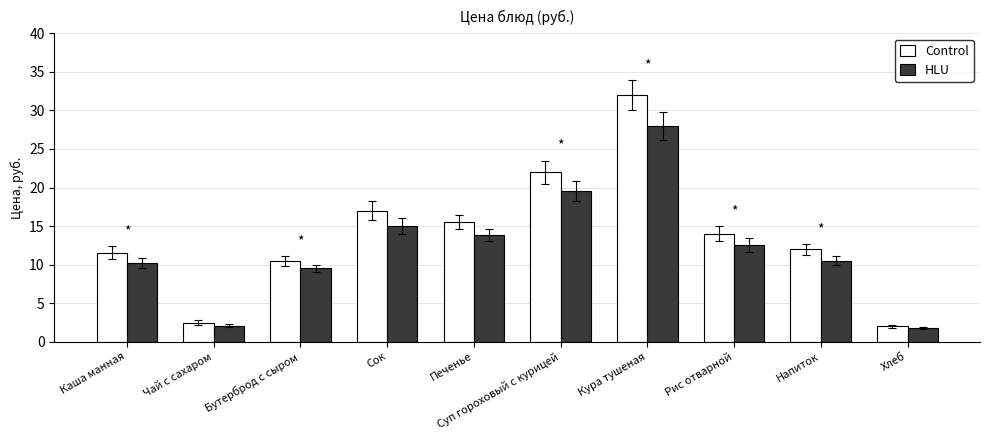

Rank the series by their maximum value, from lowest to highest.

HLU, Control